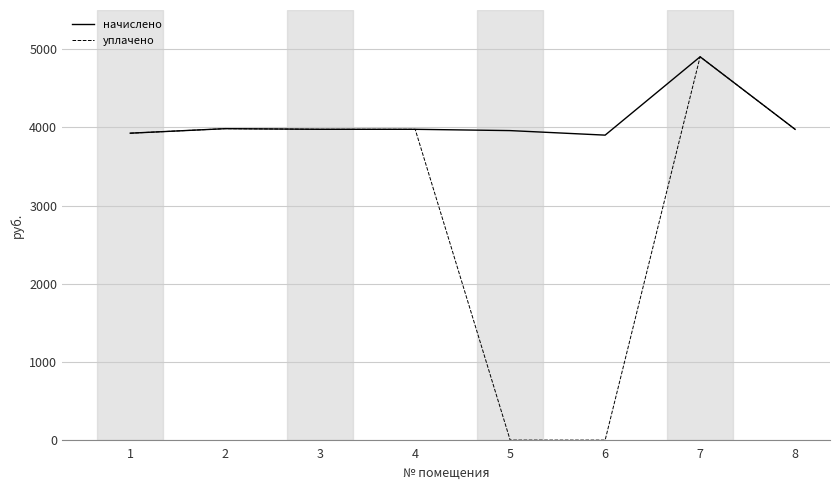

What is the difference between the maximum and second lowest values in the начислено series?

977.0